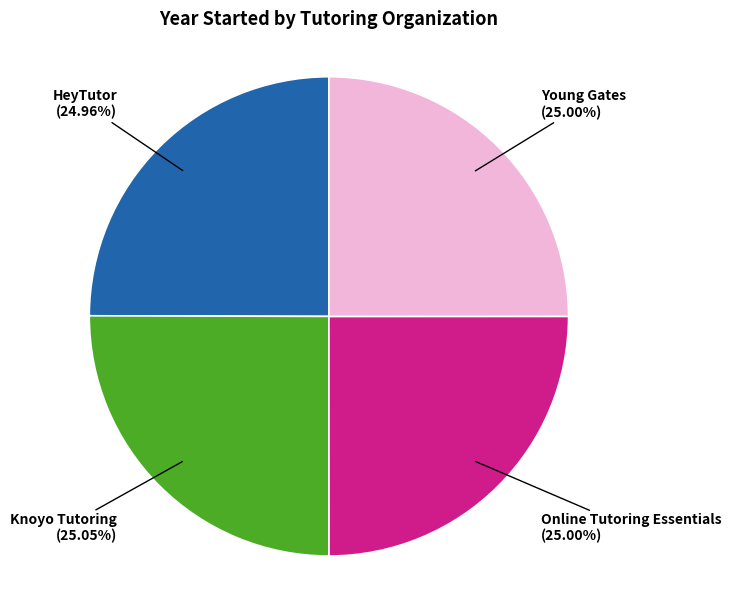

Is there a majority slice in this chart?

No